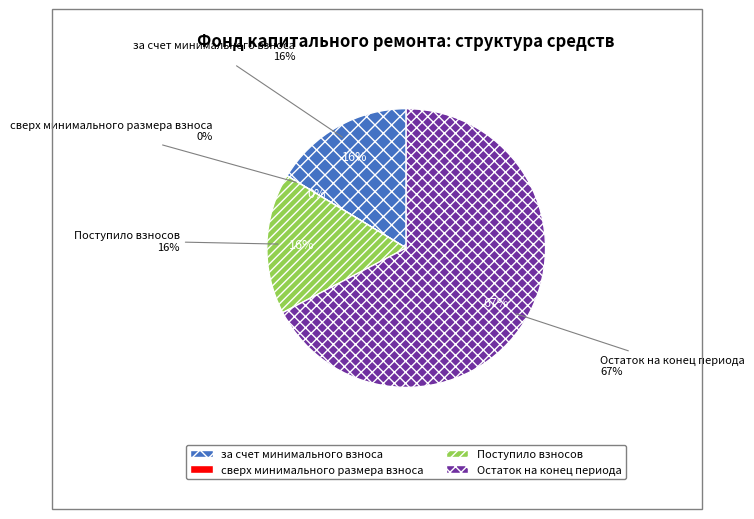

To the nearest percent, what portion does Поступило взносов represent?

16%